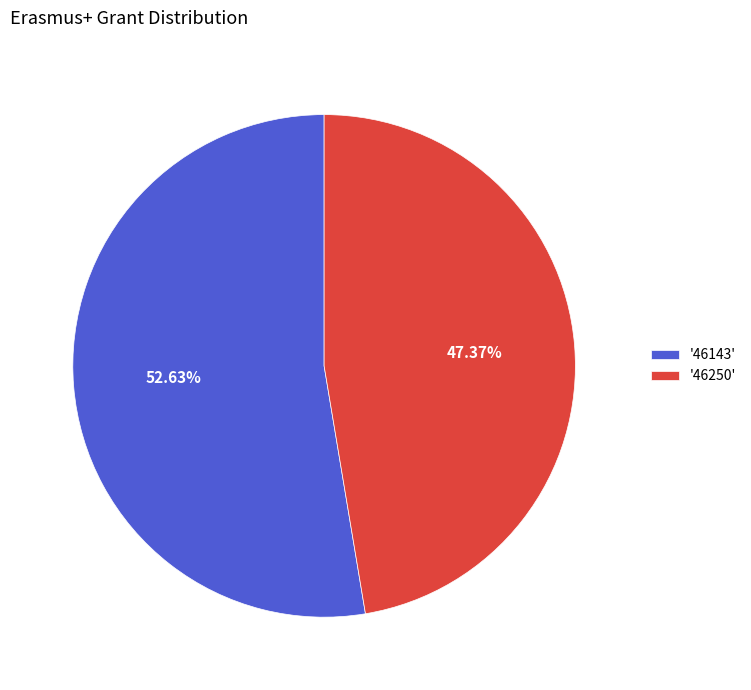

Is the sum of '46250' and '46143' greater than half?

Yes